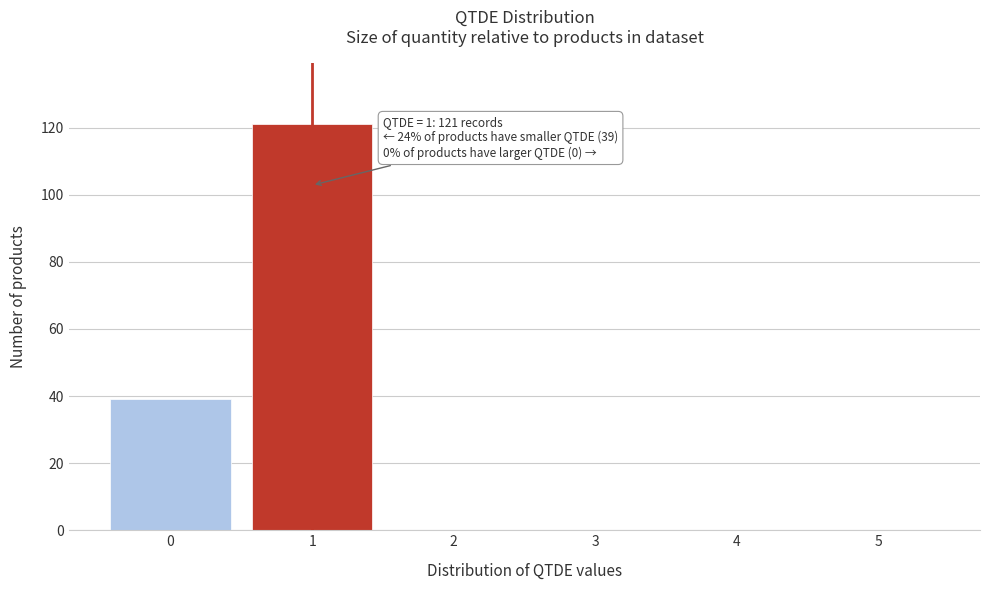

Which range on the x-axis has the tallest bar?

0.5 to 1.5